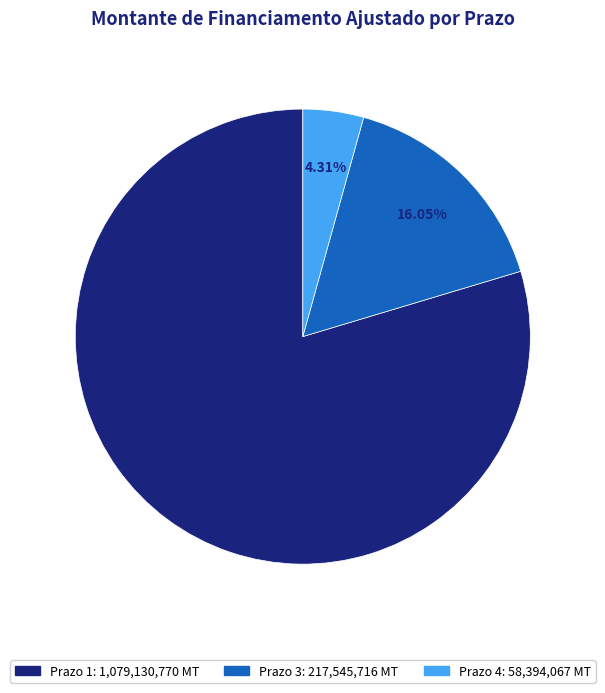

Is there any slice that represents more than half of the pie?

Yes